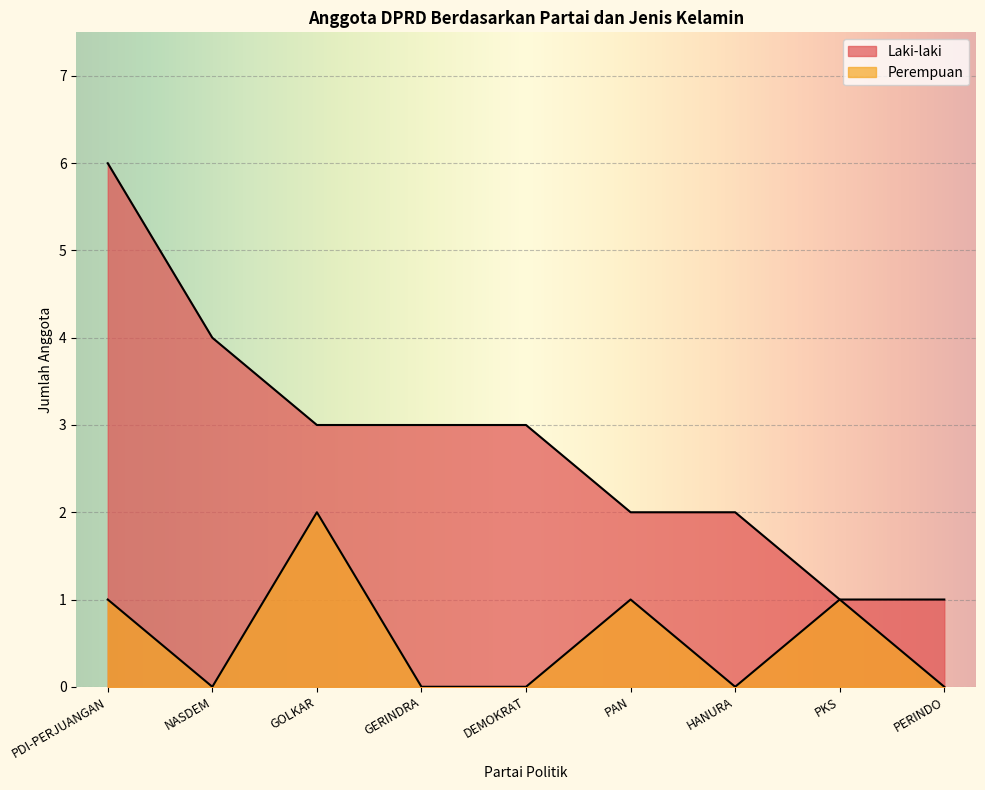

Is the value of Perempuan at NASDEM greater than the value of Laki-laki at DEMOKRAT?

No